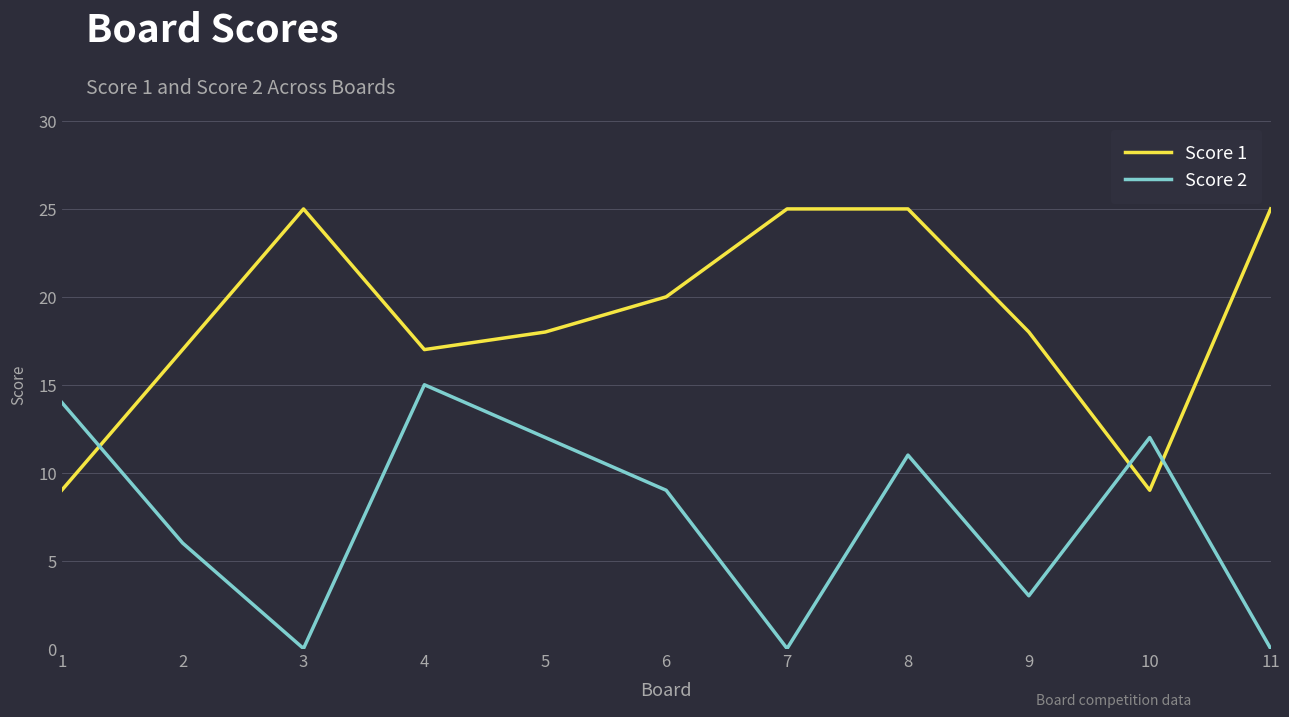

True or false: Score 2 and Score 1 cross at least once.

True